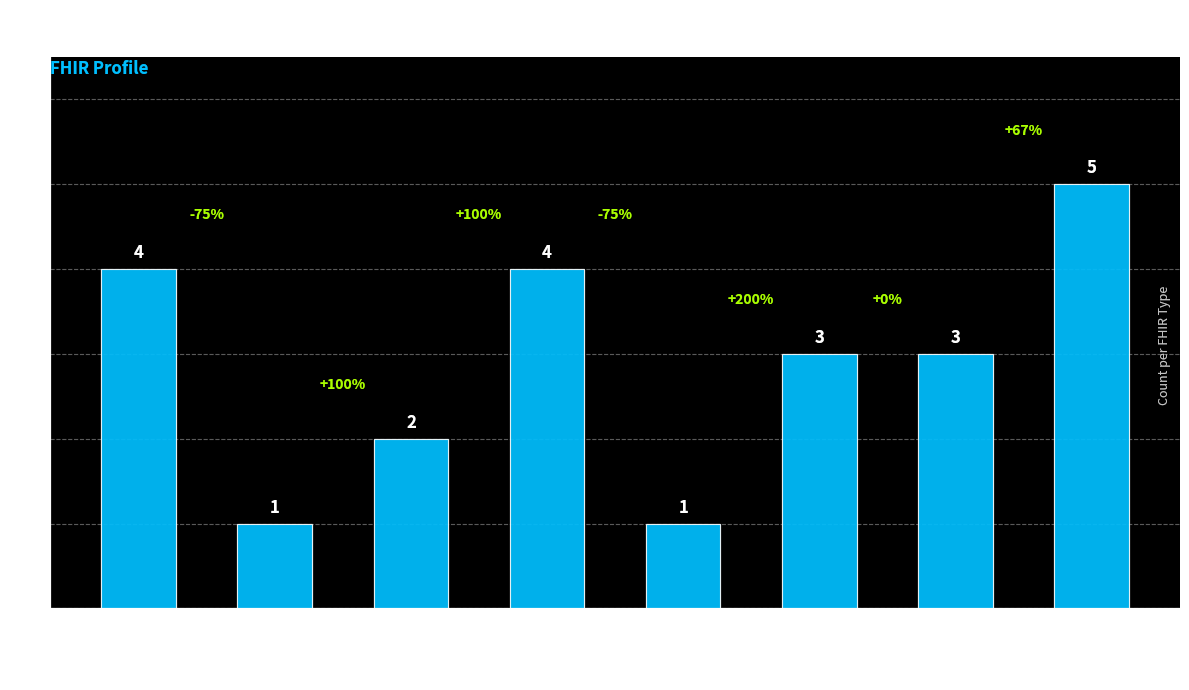

What is the label of the 2nd bar from the right?

ContactPoint